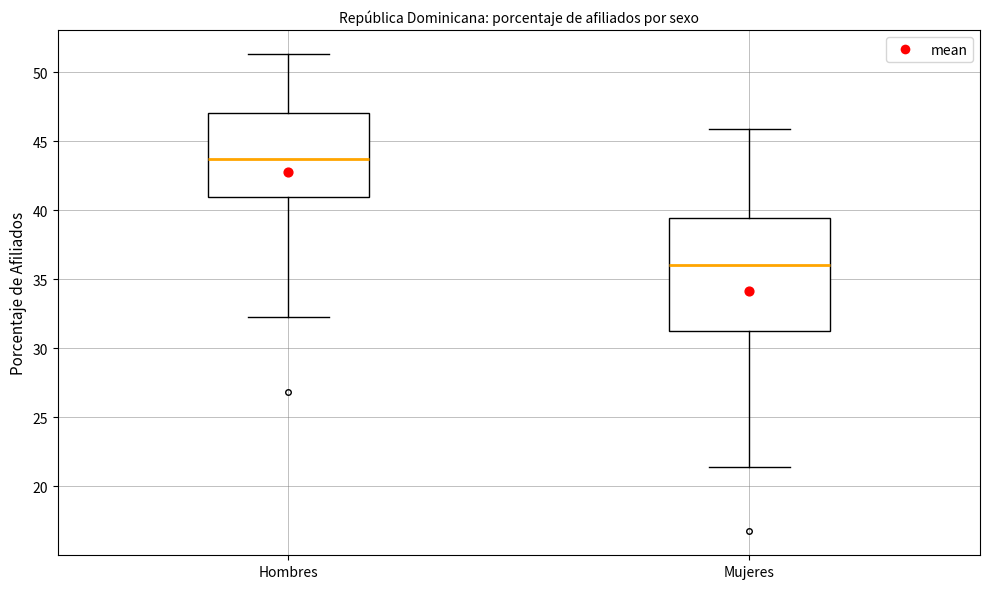

Which box has the lowest median line?

Mujeres